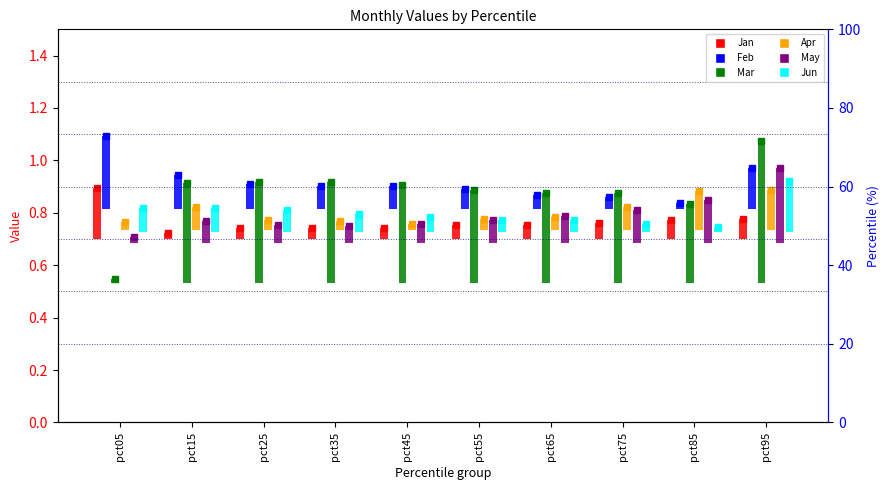

At how many categories does at least one series exceed 0?

10